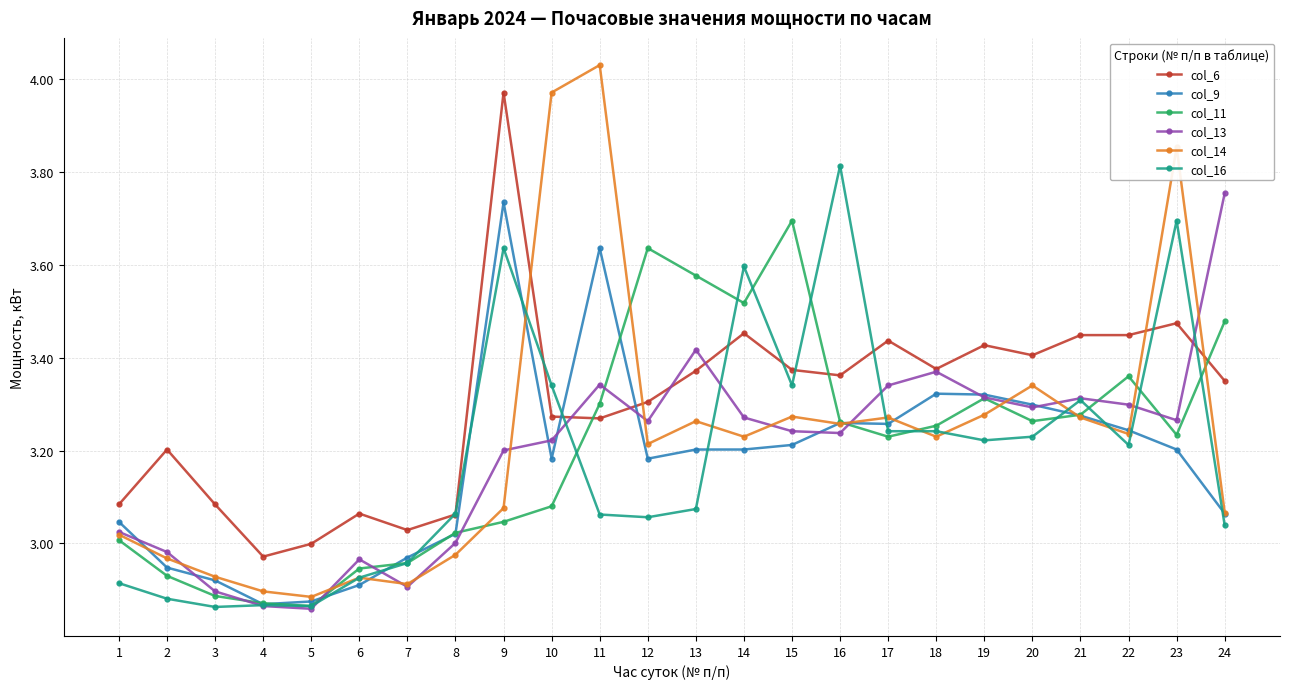

How many series are shown in this chart?

6